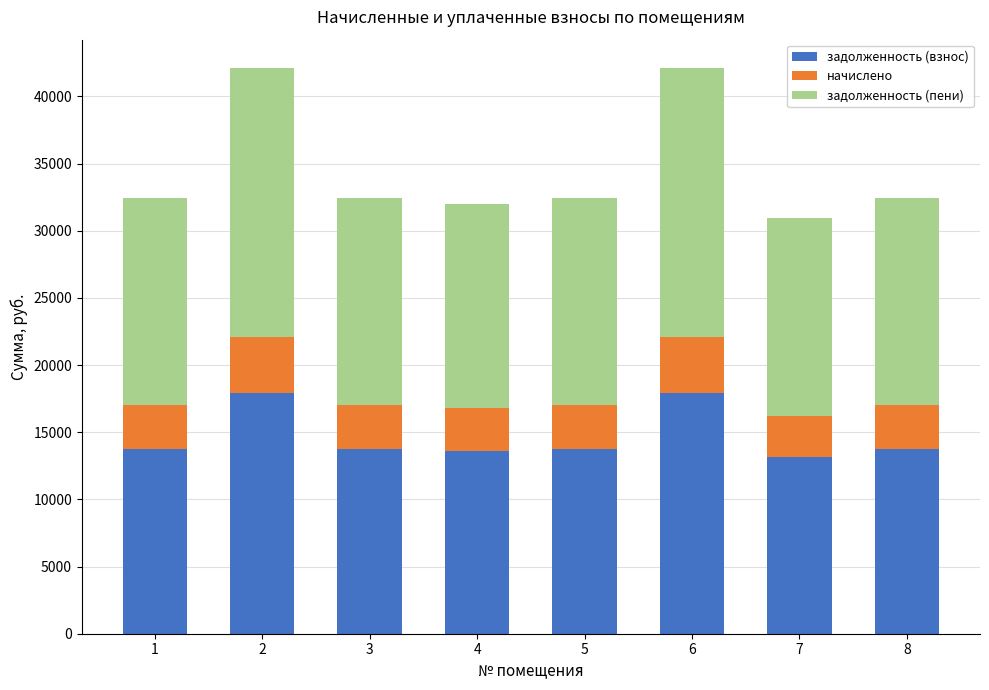

What is the average value of the задолженность (взнос) series?

14717.2